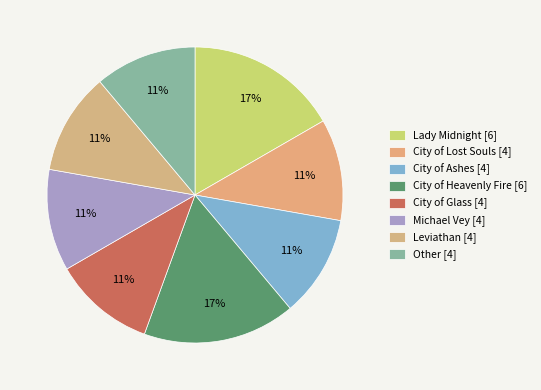

How many slices are in this pie chart?

8